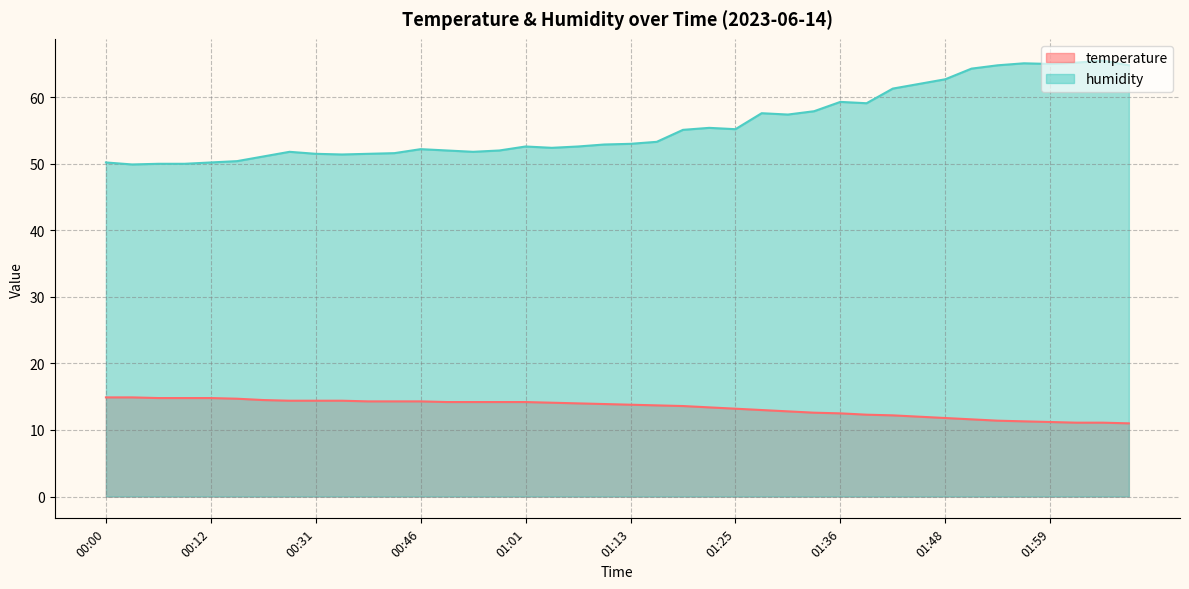

Reading left to right, list all the values displayed in this chart.

temperature: 14.9	14.9	14.8	14.8	14.8	14.7	14.5	14.4	14.4	14.4	14.3	14.3	14.3	14.2	14.2	14.2	14.2	14.1	14.0	13.9	13.8	13.7	13.6	13.4	13.2	13.0	12.8	12.6	12.5	12.3	12.2	12.0	11.8	11.6	11.4	11.3	11.2	11.1	11.1	11.0
humidity: 50.2	49.9	50.0	50.0	50.2	50.4	51.1	51.8	51.5	51.4	51.5	51.6	52.2	52.0	51.8	52.0	52.6	52.4	52.6	52.9	53.0	53.3	55.1	55.4	55.2	57.6	57.4	57.9	59.3	59.1	61.3	62.0	62.7	64.3	64.8	65.1	65.0	65.2	65.5	64.8